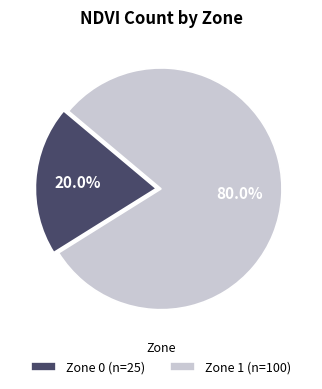

Which has a higher value, Zone 1 (n=100) or Zone 0 (n=25)?

Zone 1 (n=100)